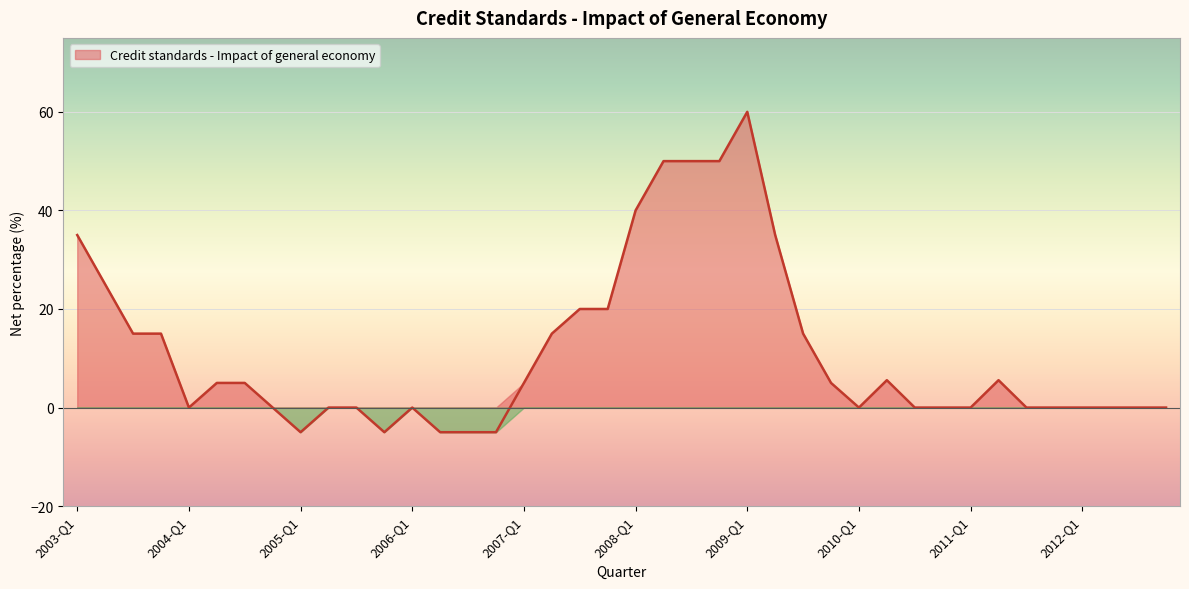

At which category does the chart reach its peak across all series?

2009-Q1